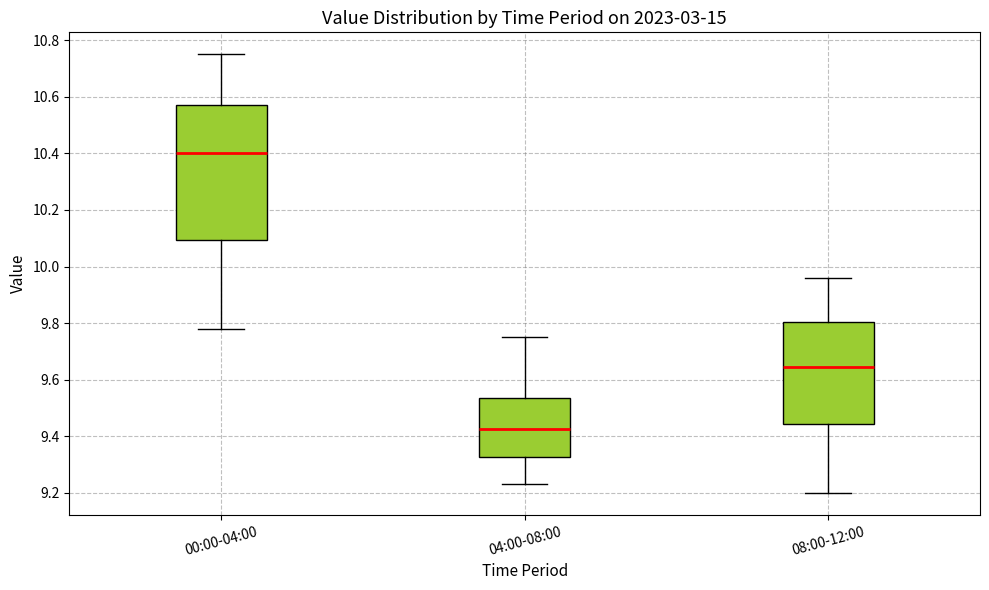

Which box's median line is the lowest?

04:00-08:00